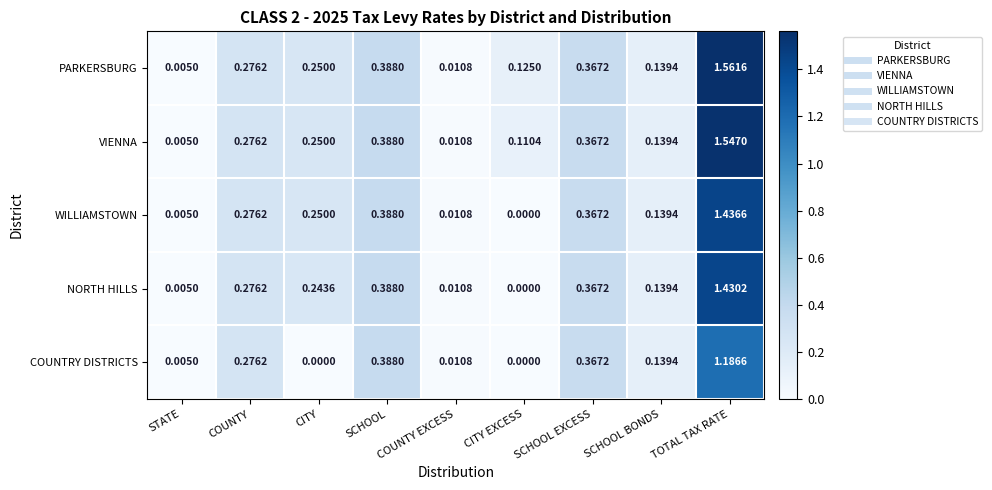

How many positive values does the WILLIAMSTOWN series have?

8